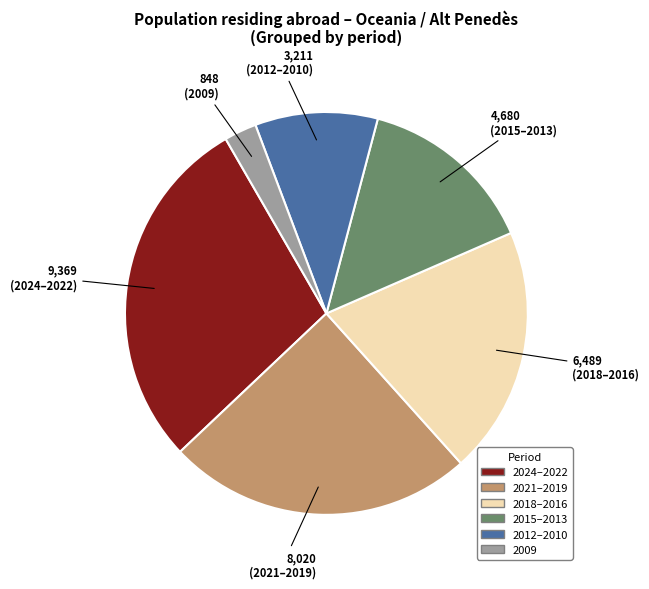

Is there any slice that represents more than half of the pie?

No